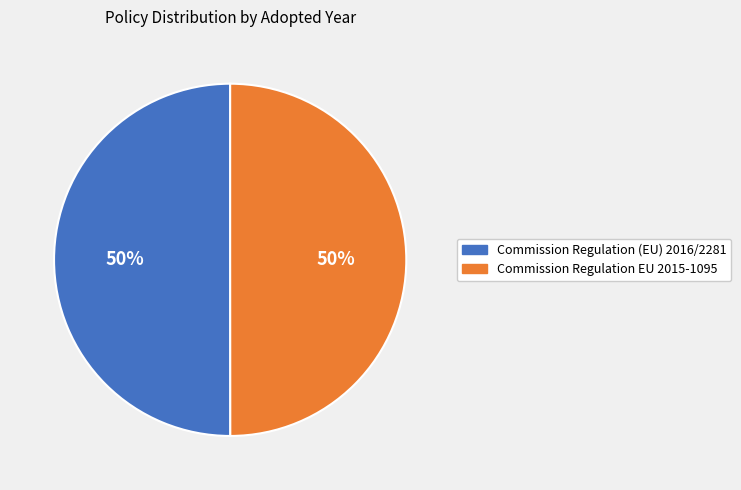

Approximately how many times larger is the value at Commission Regulation EU 2015-1095 compared to Commission Regulation (EU) 2016/2281?

1.0